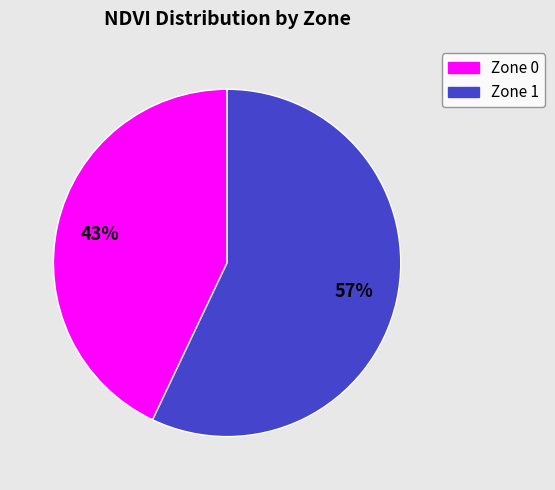

Which slice is the smallest?

Zone 0